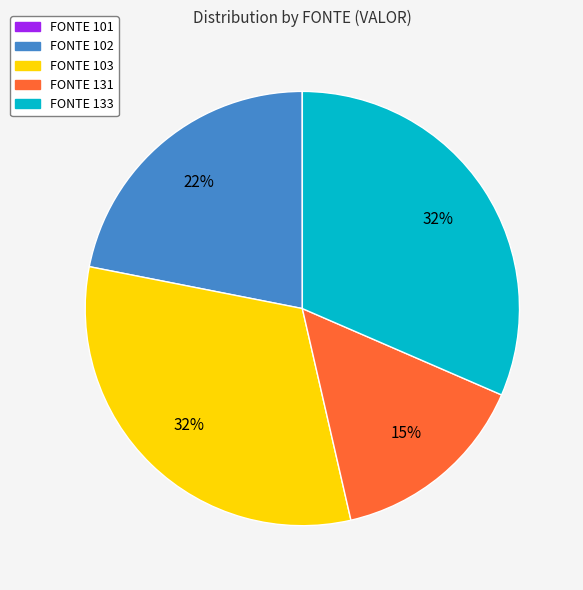

To the nearest percent, what is the average slice percentage?

20%